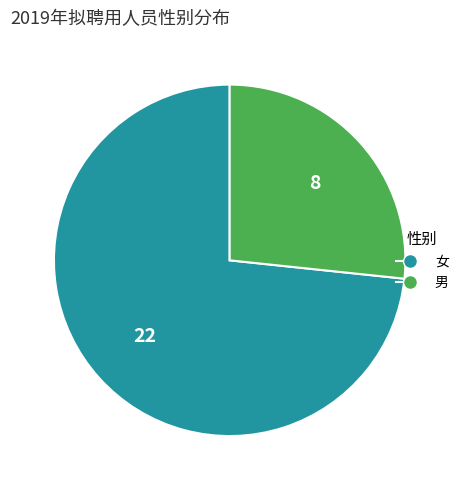

Does 男 account for over 50% of the chart?

No